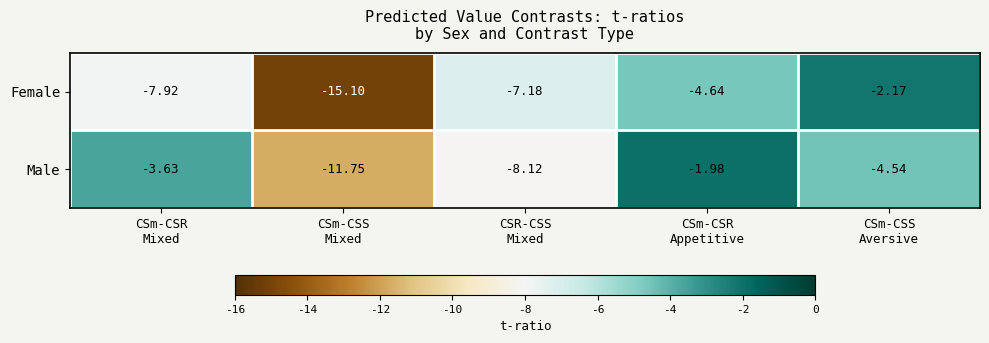

Which series has the largest total across all categories?

Male